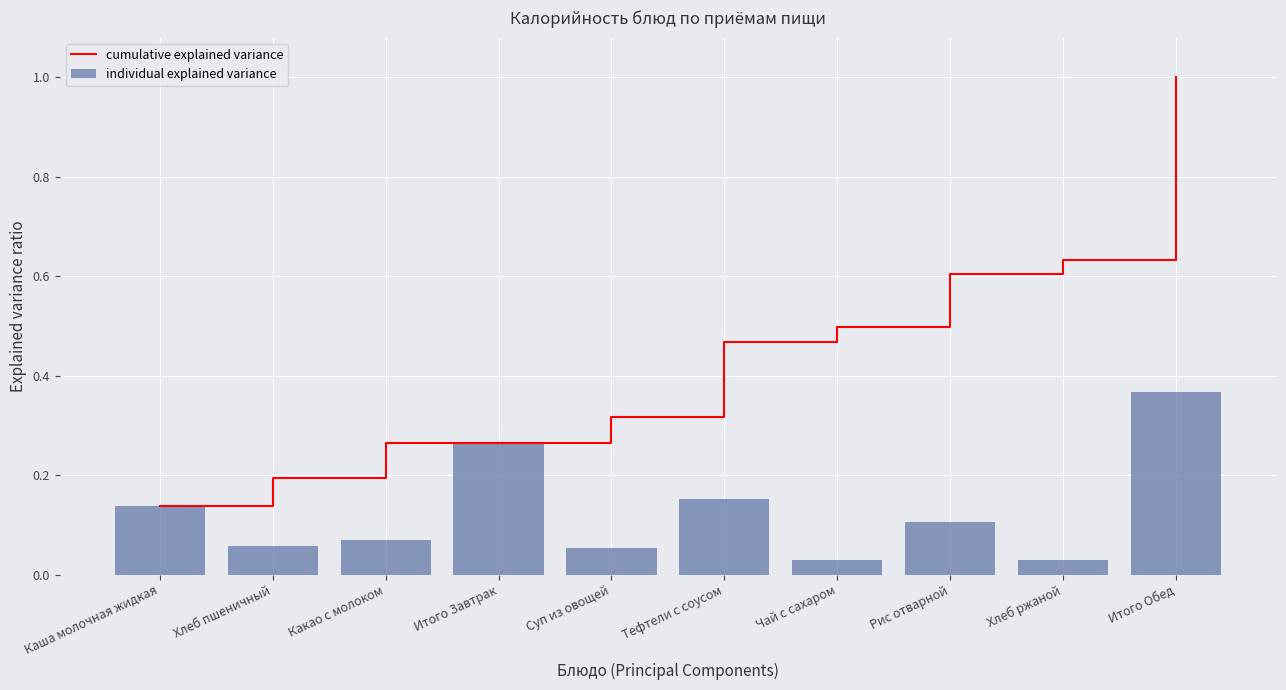

Reading right to left, extract all data points from this chart.

cumulative explained variance: 1.0	0.6	0.6	0.5	0.5	0.3	0.3	0.3	0.2	0.1
individual explained variance: 0.4	0.0	0.1	0.0	0.2	0.1	0.3	0.1	0.1	0.1